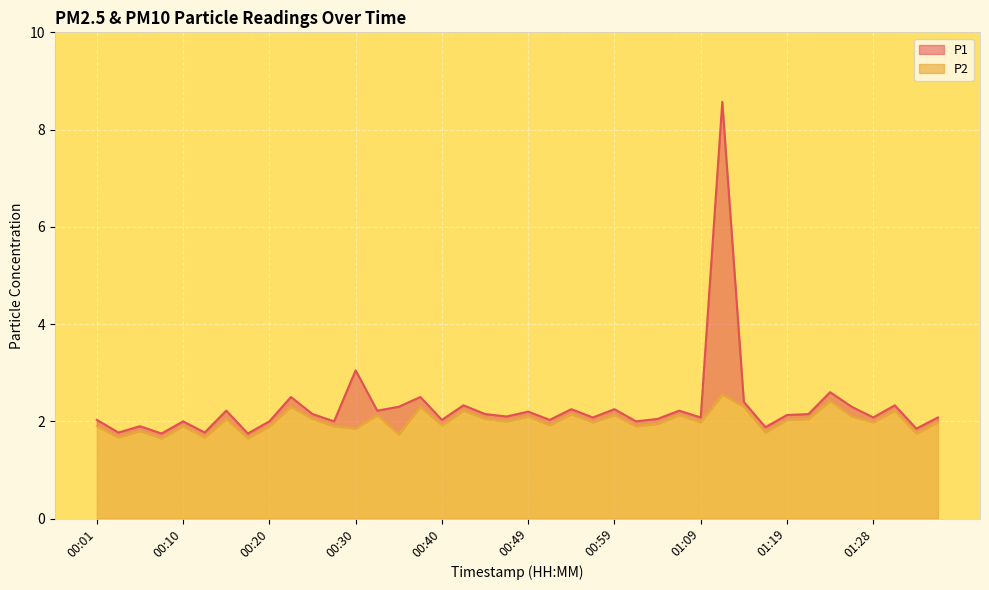

At which category does P1 reach its first local valley?

00:03